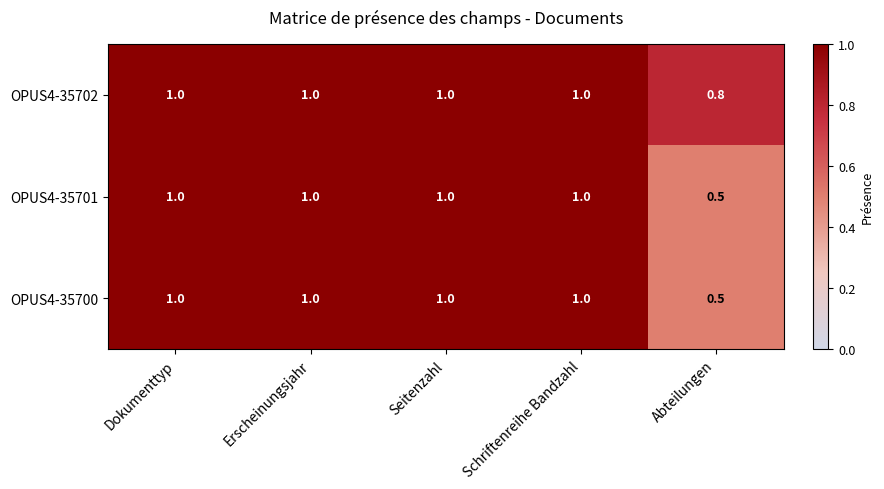

What is the spread (max minus min) of values at Abteilungen?

0.3